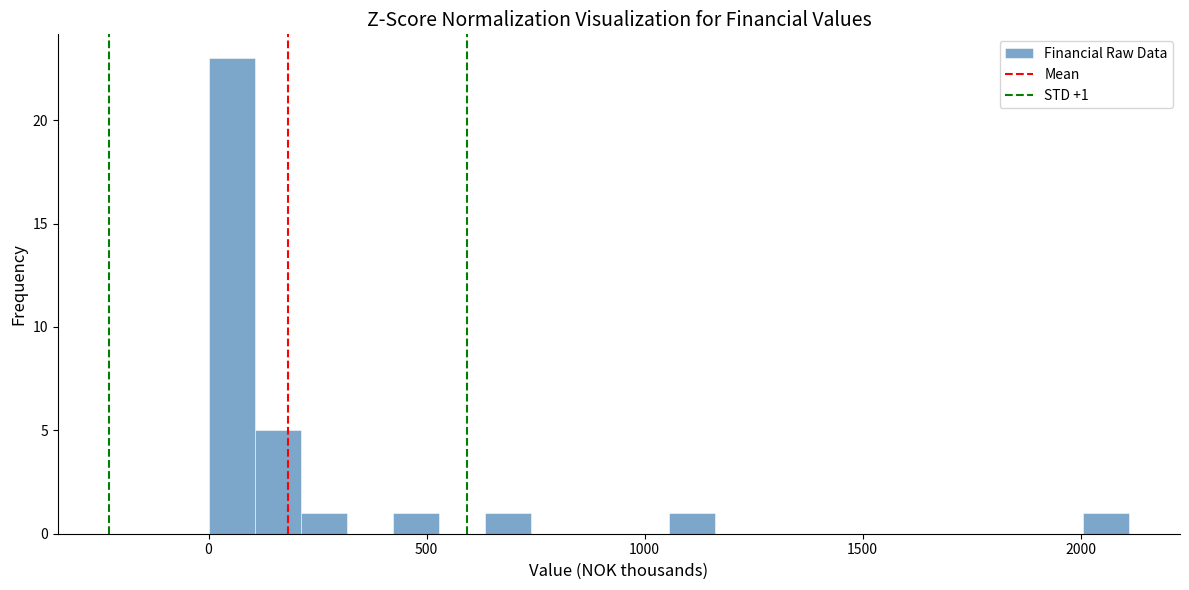

Around what value on the x-axis is the tallest bar? Give the approximate position of its centre, as read against the axis.

50